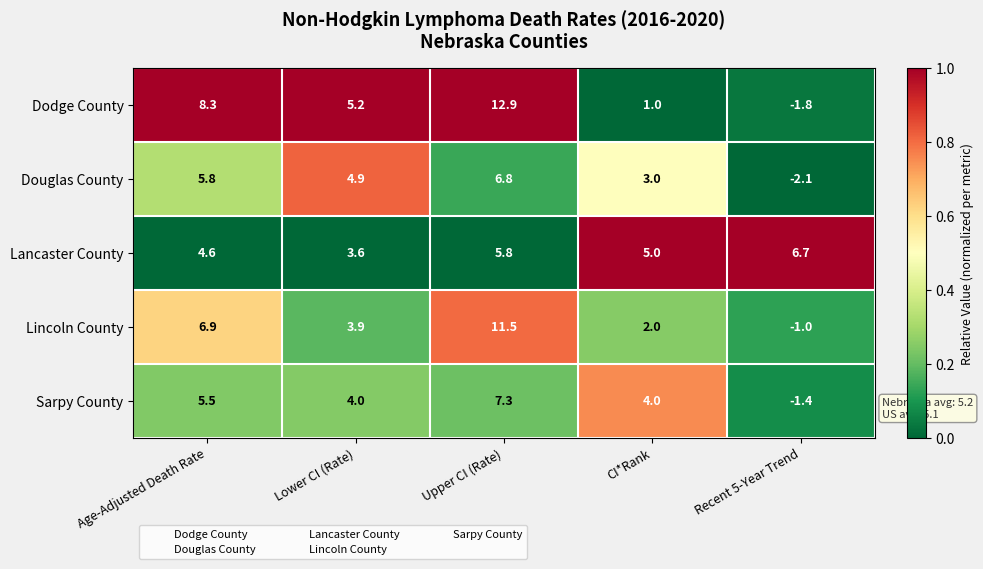

Reading right to left, extract all data points from this chart.

Dodge County: -1.8	1.0	12.9	5.2	8.3
Douglas County: -2.1	3.0	6.8	4.9	5.8
Lancaster County: 6.7	5.0	5.8	3.6	4.6
Lincoln County: -1.0	2.0	11.5	3.9	6.9
Sarpy County: -1.4	4.0	7.3	4.0	5.5